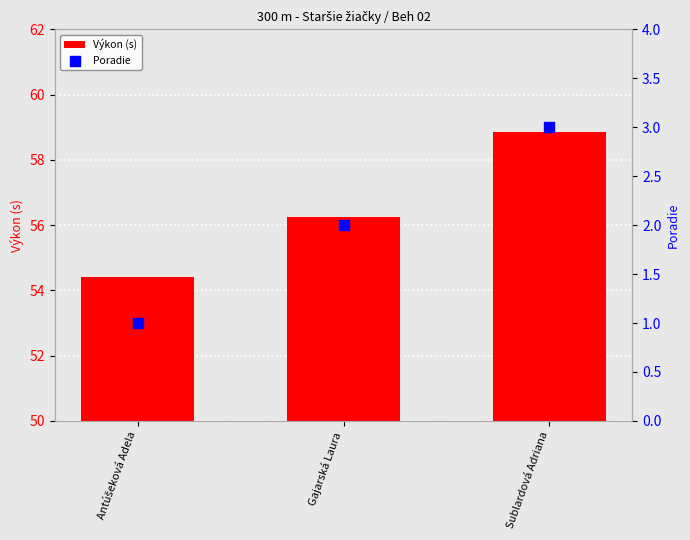

Which series reaches the minimum Y coordinate?

Poradie